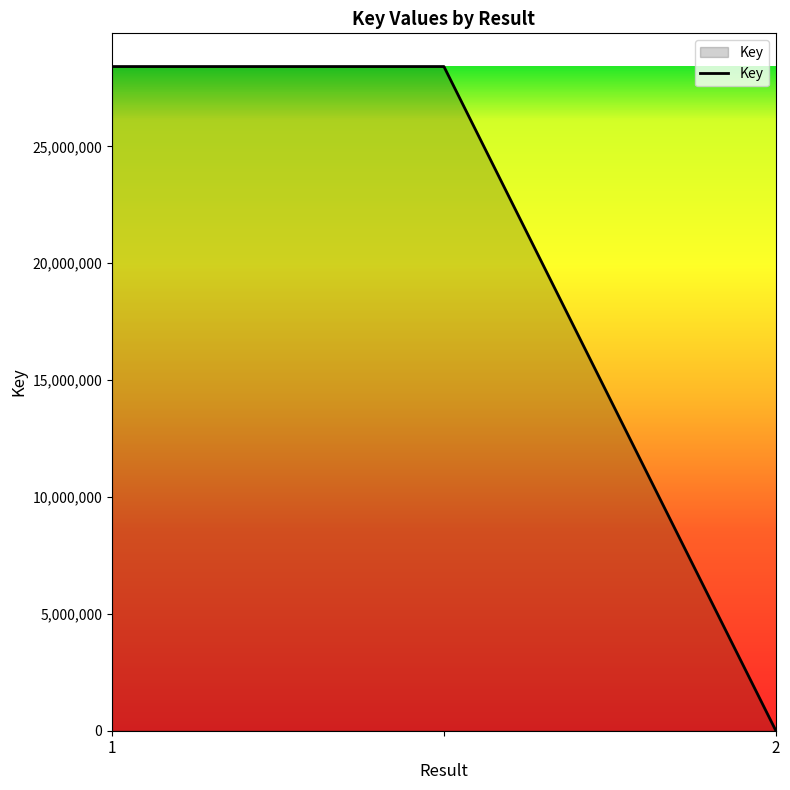

Reading left to right, extract all data points from this chart.

28414778	28414778	4848